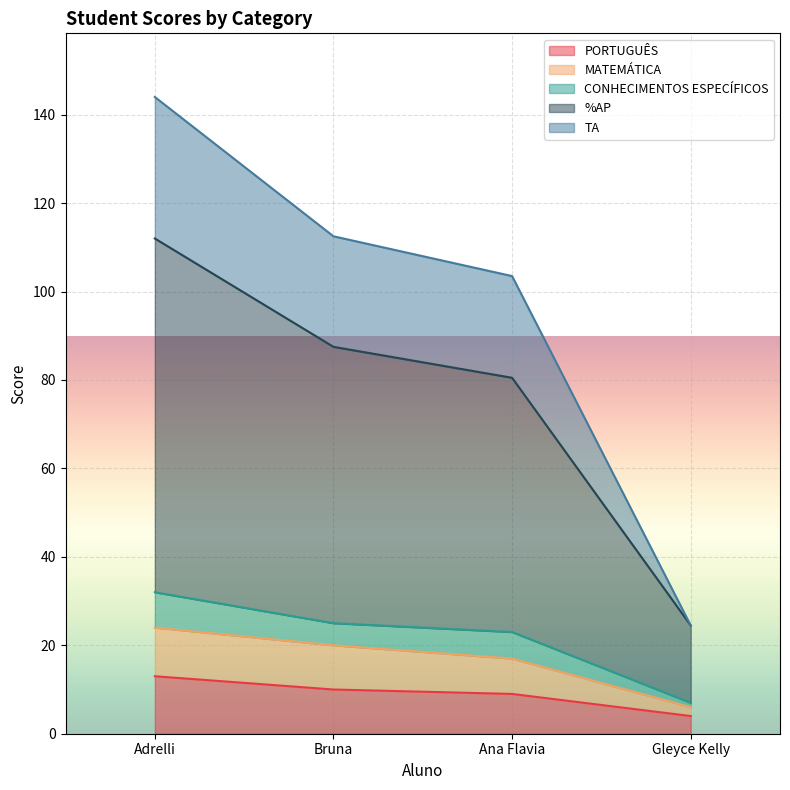

True or false: TA and MATEMÁTICA intersect in this chart.

False